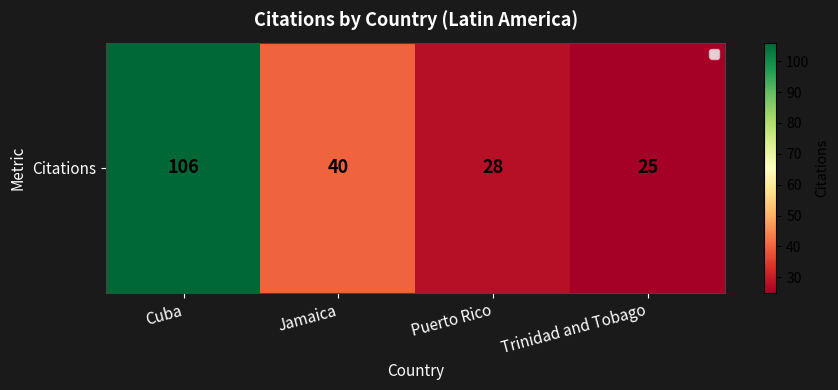

What is the ratio of the value at Puerto Rico to the value at Cuba?

0.3